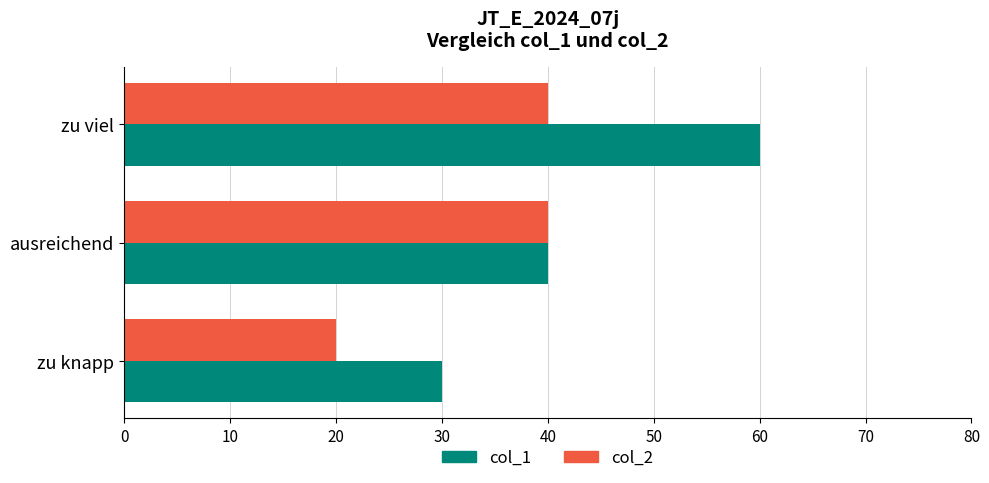

What are all the series names shown in the legend?

col_1, col_2